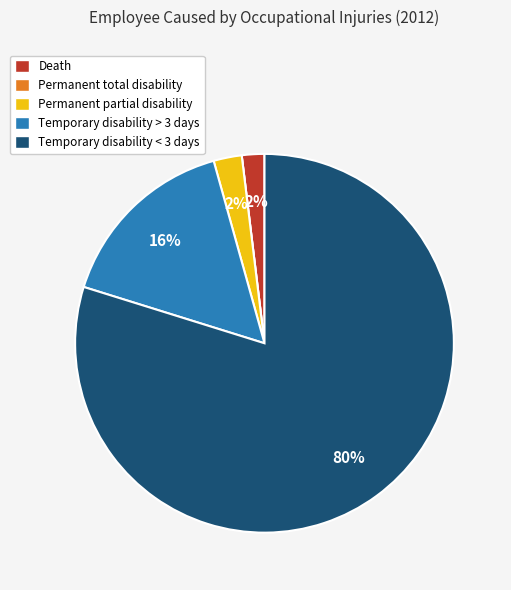

Which category accounts for the majority?

Temporary disability < 3 days